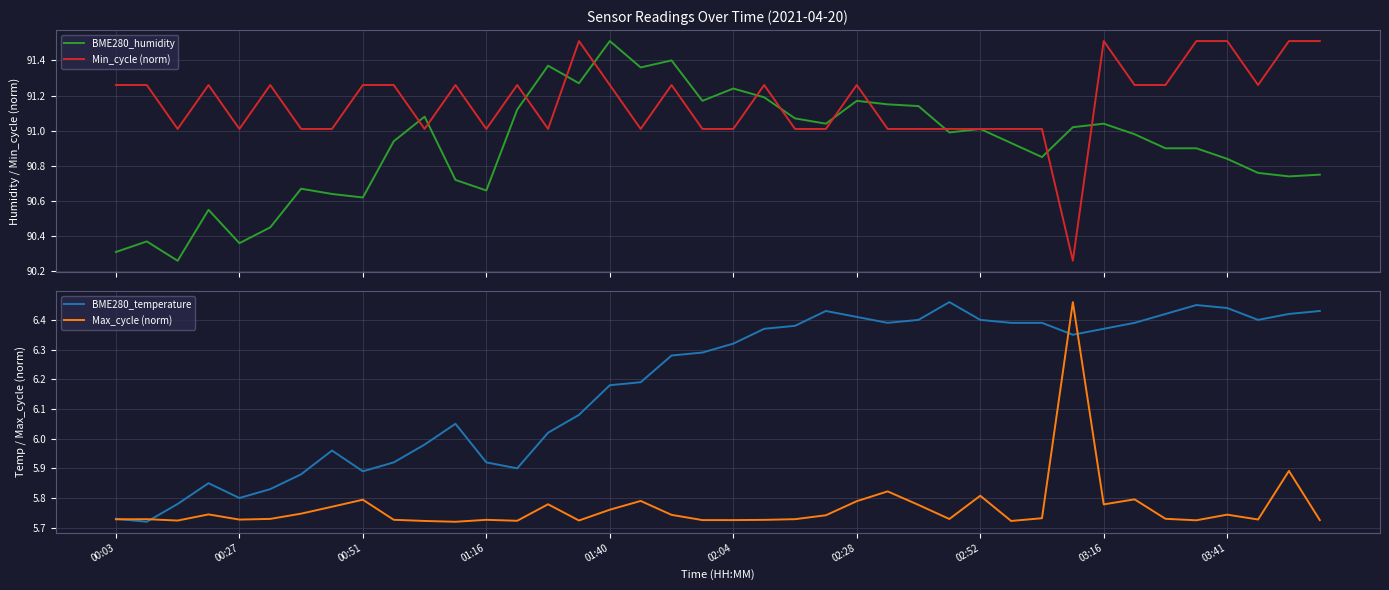

Reading right to left, what are all the values shown in this chart?

BME280_humidity: 90.8	90.7	90.8	90.8	90.9	90.9	91.0	91.0	91.0	90.8	90.9	91.0	91.0	91.1	91.2	91.2	91.0	91.1	91.2	91.2	91.2	91.4	91.4	91.5	91.3	91.4	91.1	90.7	90.7	91.1	90.9	90.6	90.6	90.7	90.5	90.4	90.5	90.3	90.4	90.3
Min_cycle (norm): 91.5	91.5	91.3	91.5	91.5	91.3	91.3	91.5	90.3	91.0	91.0	91.0	91.0	91.0	91.0	91.3	91.0	91.0	91.3	91.0	91.0	91.3	91.0	91.3	91.5	91.0	91.3	91.0	91.3	91.0	91.3	91.3	91.0	91.0	91.3	91.0	91.3	91.0	91.3	91.3
BME280_temperature: 6.4	6.4	6.4	6.4	6.5	6.4	6.4	6.4	6.3	6.4	6.4	6.4	6.5	6.4	6.4	6.4	6.4	6.4	6.4	6.3	6.3	6.3	6.2	6.2	6.1	6.0	5.9	5.9	6.0	6.0	5.9	5.9	6.0	5.9	5.8	5.8	5.8	5.8	5.7	5.7
Max_cycle (norm): 5.7	5.9	5.7	5.7	5.7	5.7	5.8	5.8	6.5	5.7	5.7	5.8	5.7	5.8	5.8	5.8	5.7	5.7	5.7	5.7	5.7	5.7	5.8	5.8	5.7	5.8	5.7	5.7	5.7	5.7	5.7	5.8	5.8	5.7	5.7	5.7	5.7	5.7	5.7	5.7